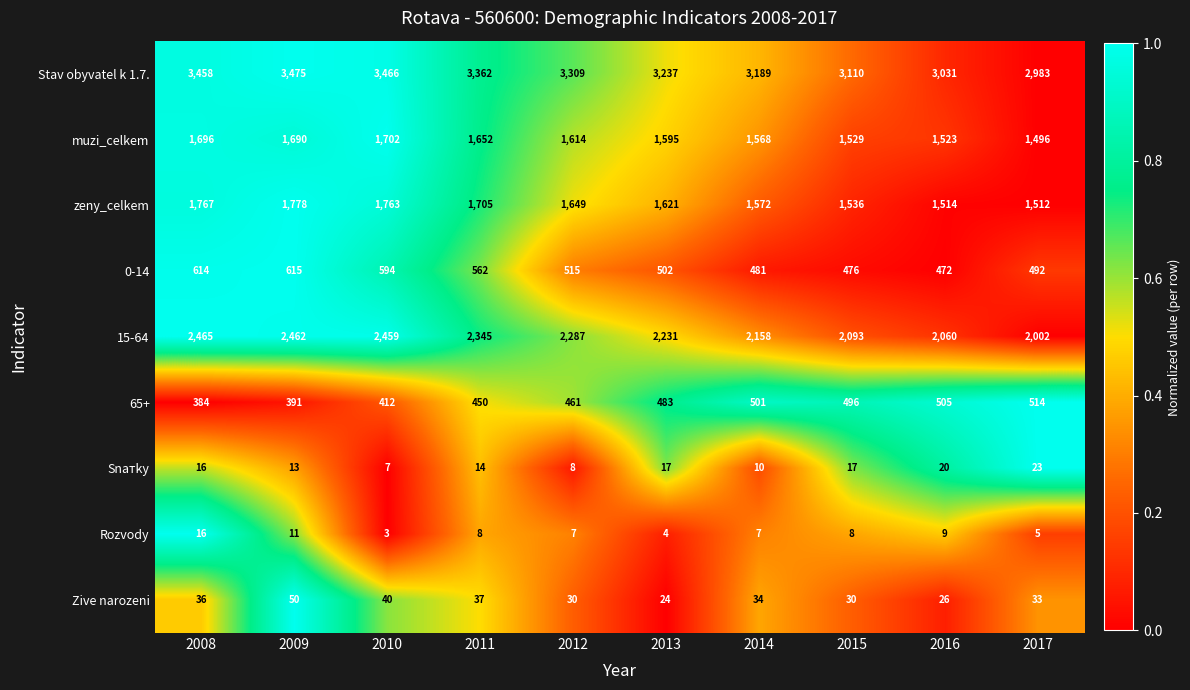

Is it true that 0-14 equals 615 at 2009?

True